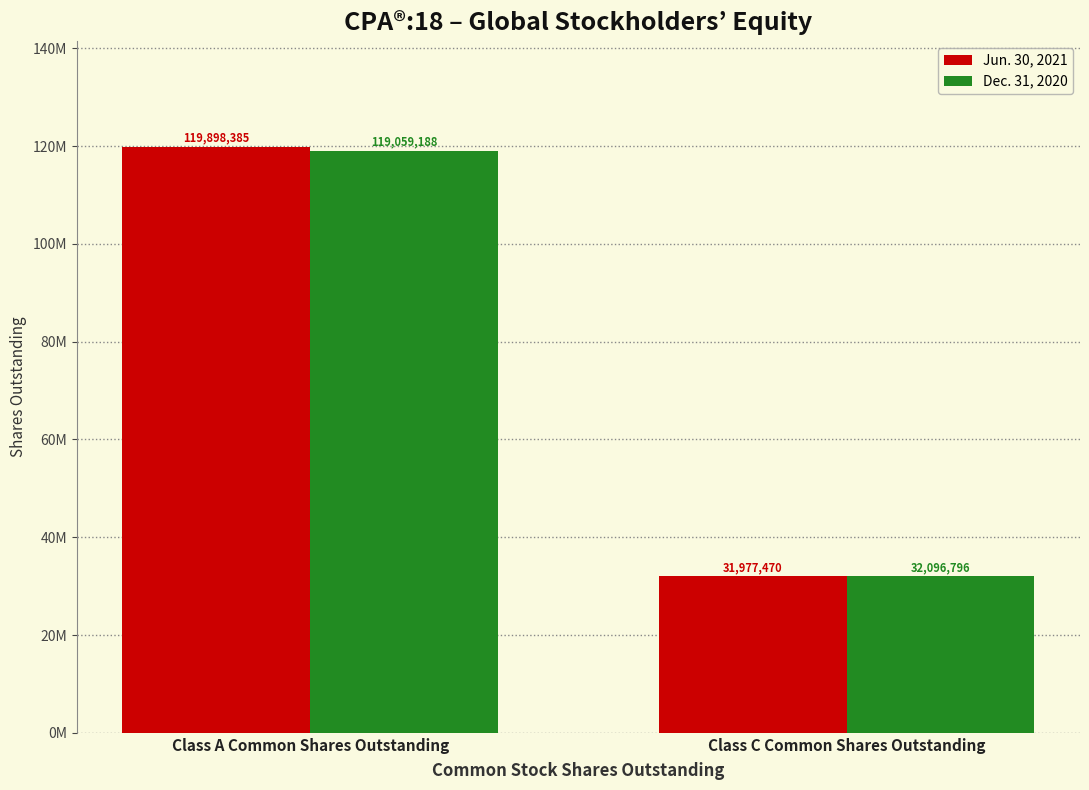

Which series has the widest spread of values?

Jun. 30, 2021